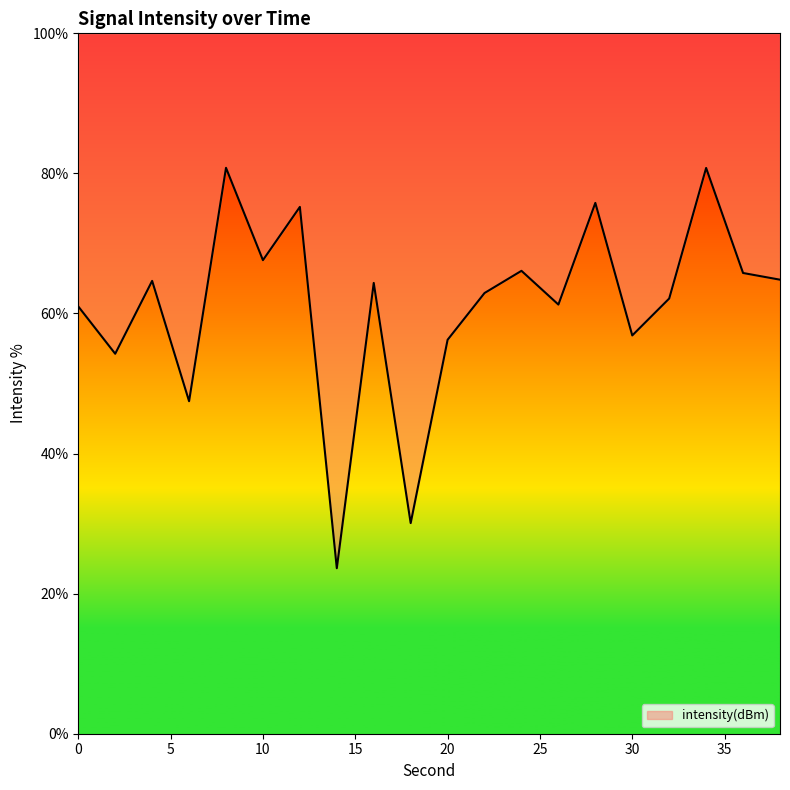

How many interior local valleys (lower than both neighbors) does the data have?

7